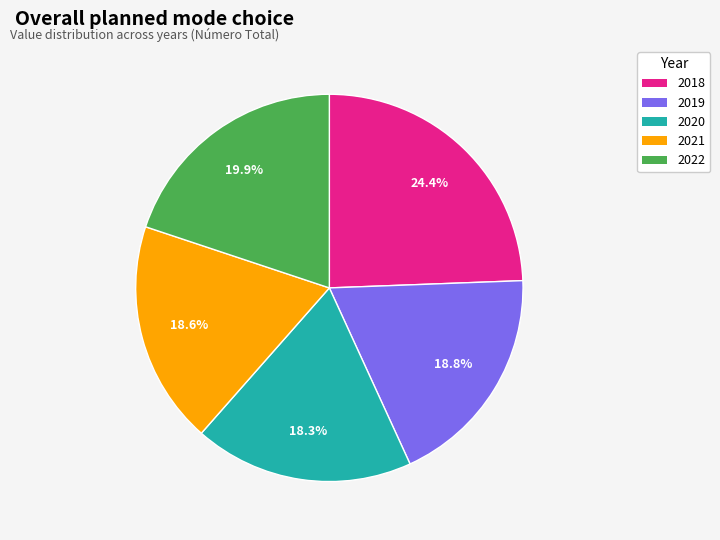

Is it true that 2021 is 19% of the pie?

True